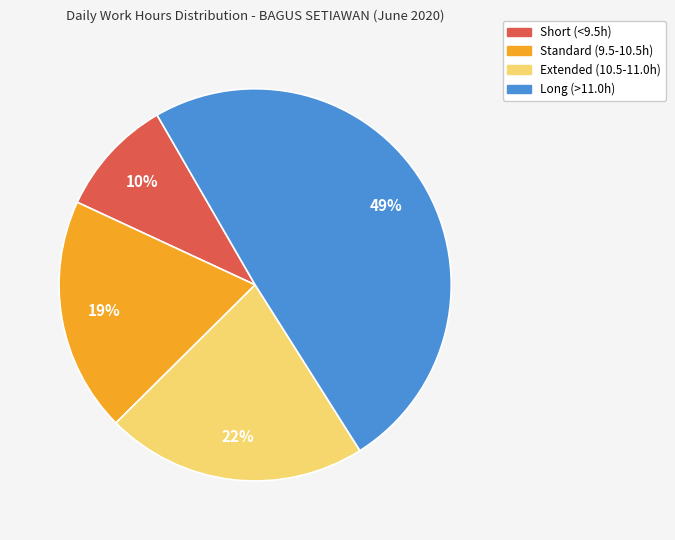

Is there any slice that represents more than half of the pie?

No